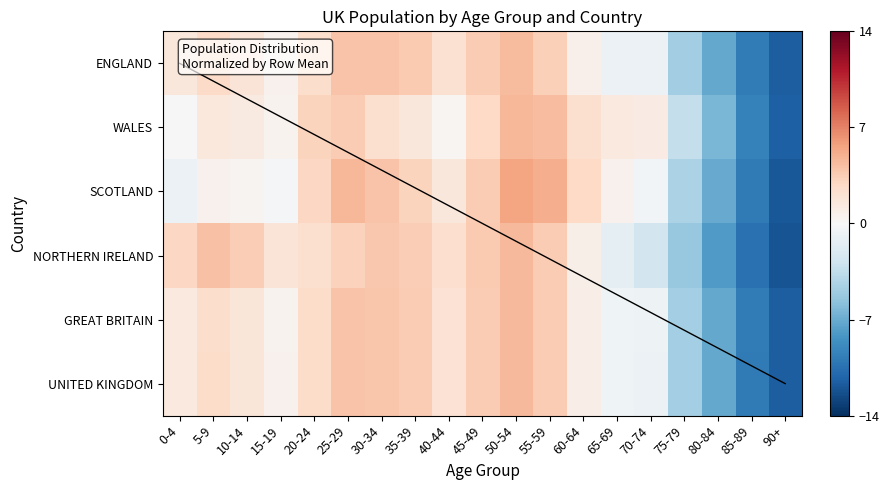

The WALES series shows 0.5 at 15-19. True or false?

True